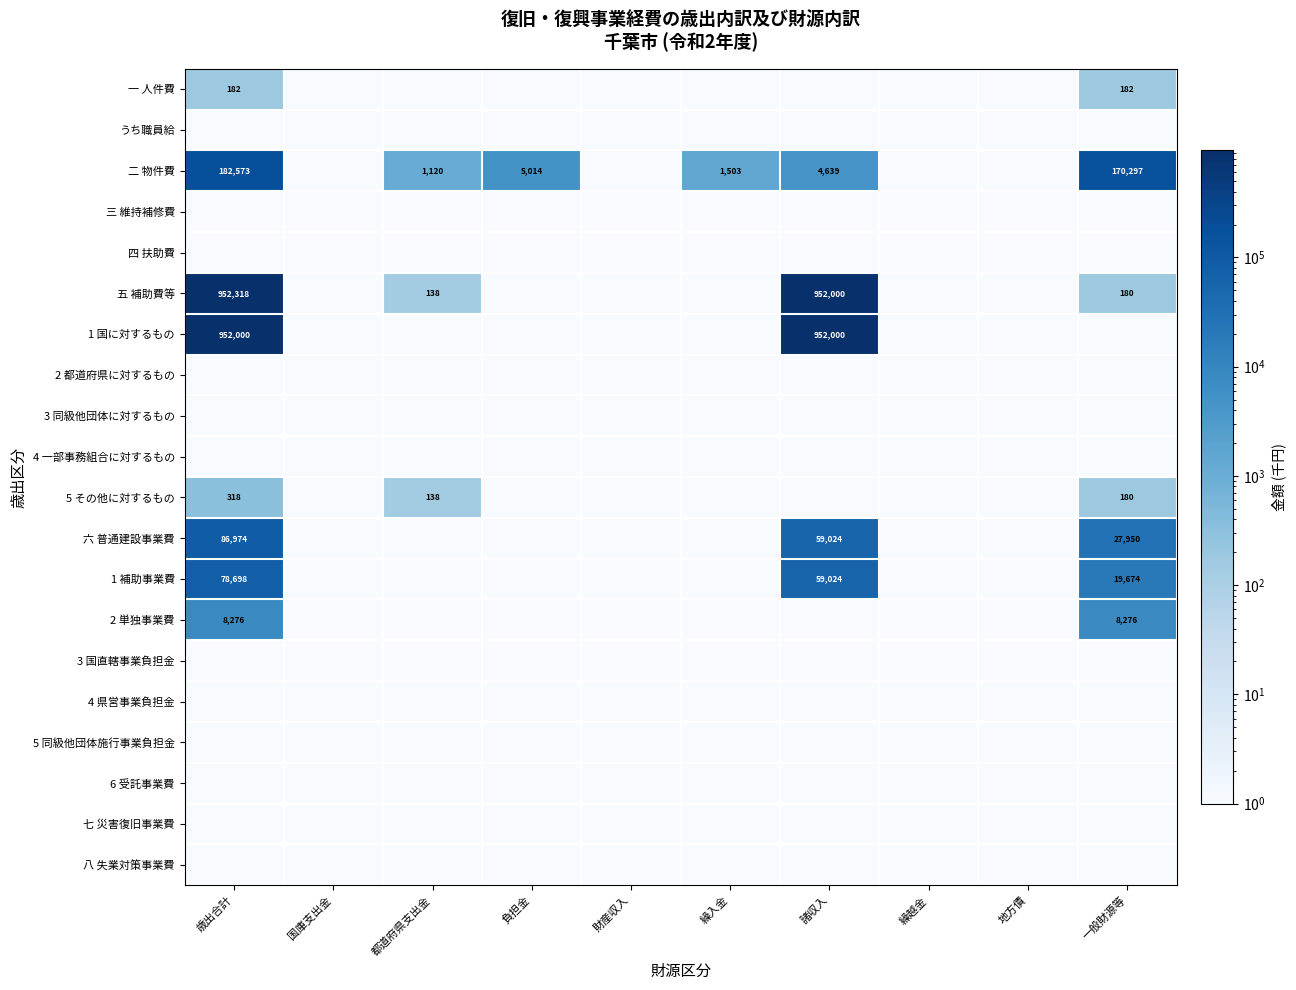

Is it true that 二 物件費 equals 182573.0 at 歳出合計?

True